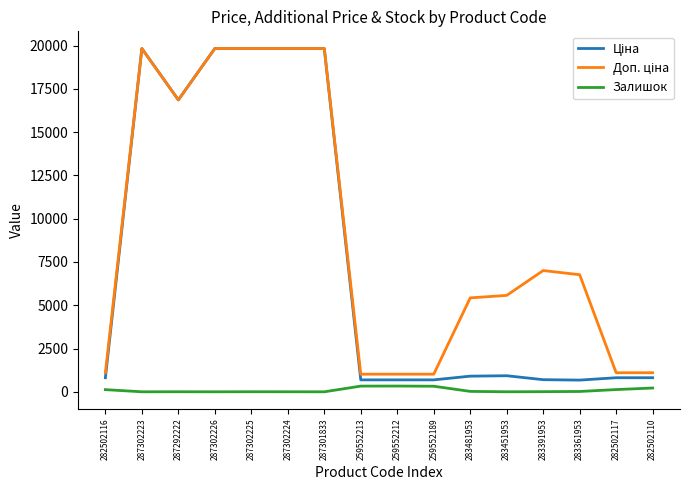

True or false: Залишок has a value of 1.0 at 287302223.

True